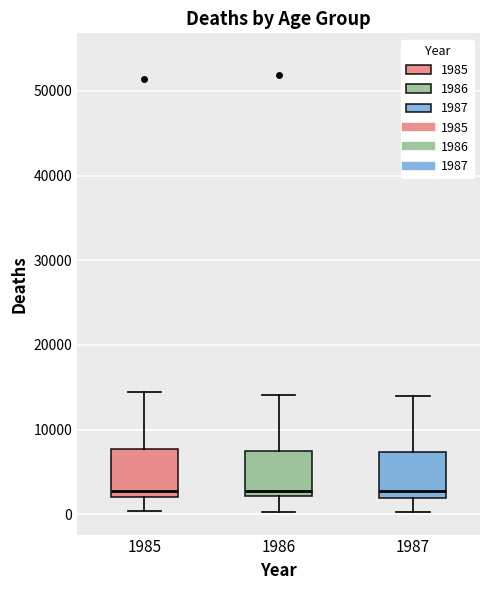

Reading left to right, read every box against the y-axis: the position of its median line, the range the box covers, and the ends of its whiskers. The values are not printed on the chart, so give them approximately, as read against the axis.

1985: median 3000, box 2000 to 8000, whiskers 0 to 14000
1986: median 3000, box 2000 to 8000, whiskers 0 to 14000
1987: median 3000, box 2000 to 7000, whiskers 0 to 14000